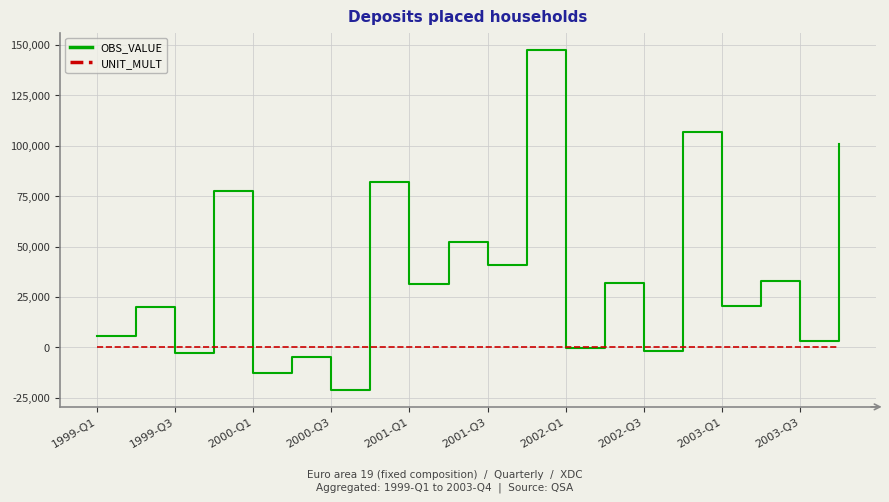

How many interior local valleys does the OBS_VALUE series have?

9